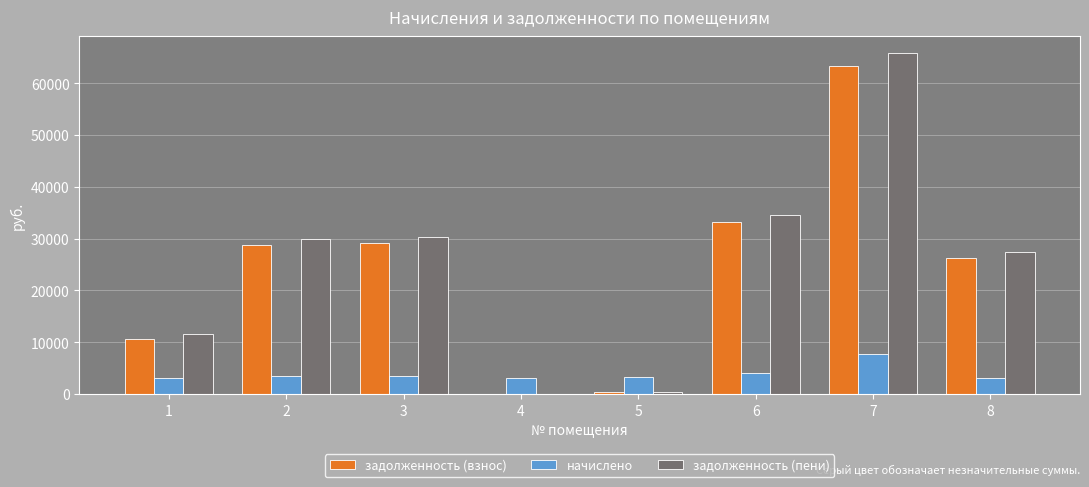

Which series has the largest total across all categories?

задолженность (пени)